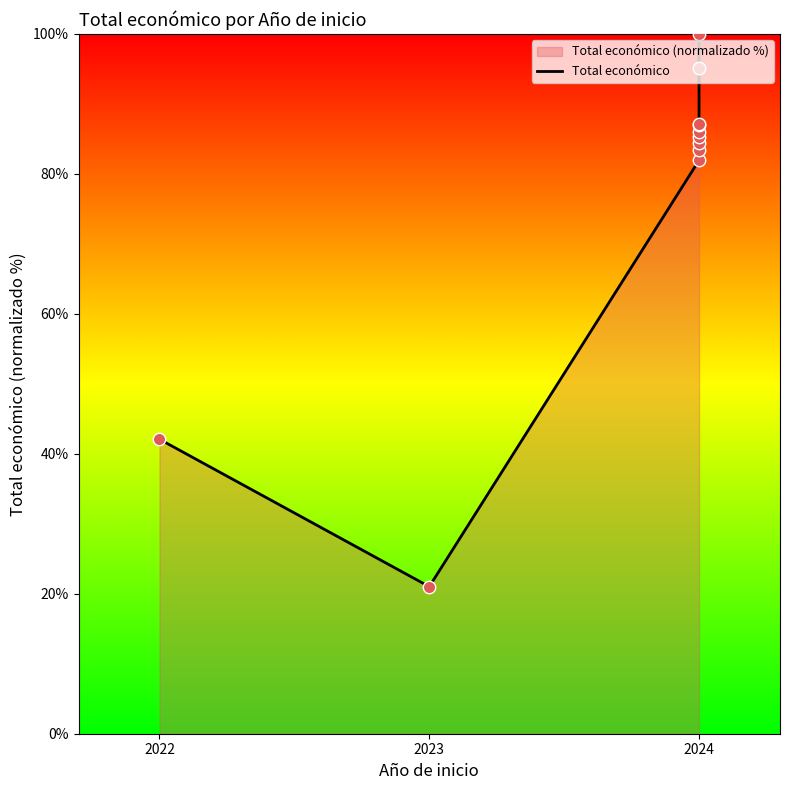

What is the change in value from 8 to 9?

+8.1